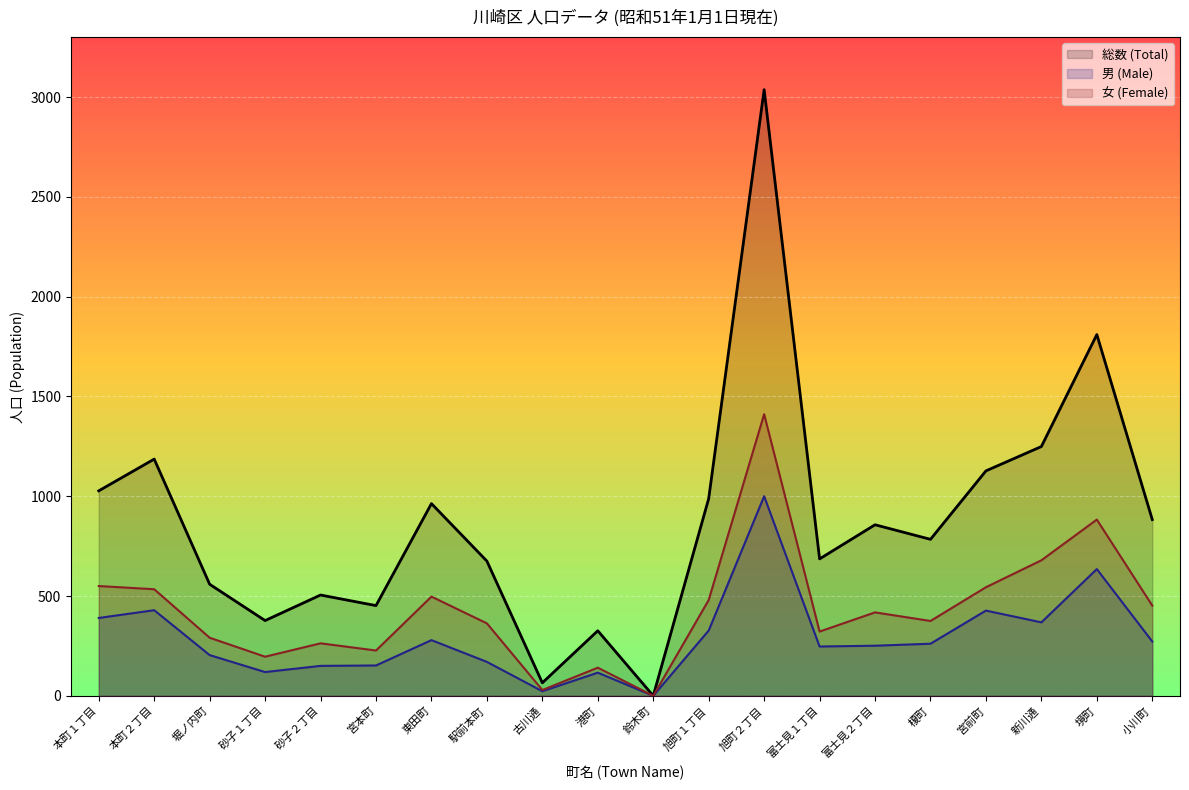

True or false: 男 (Male) and 総数 (Total) intersect in this chart.

False